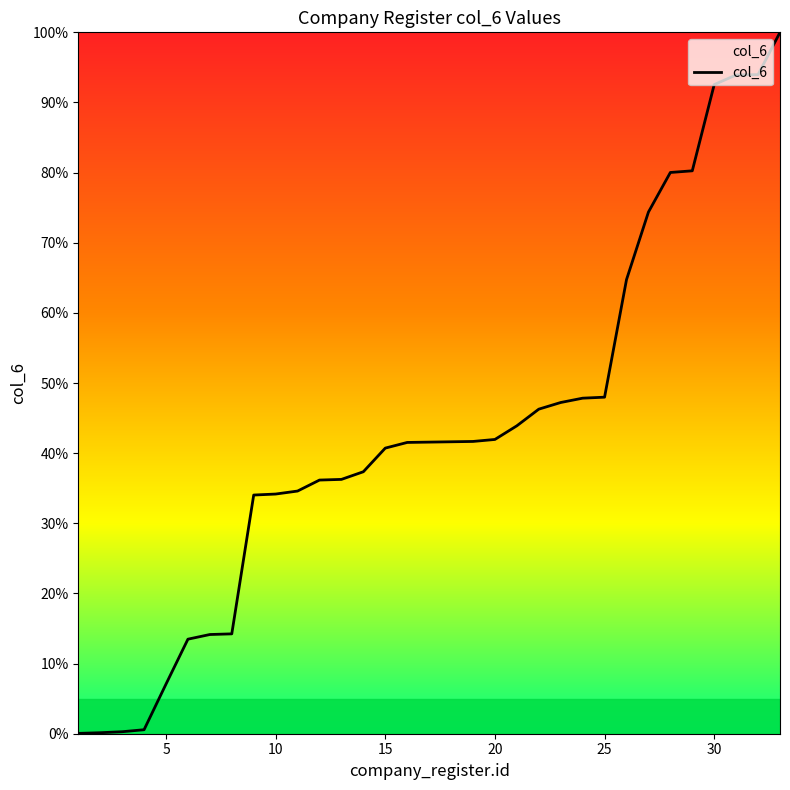

What is the difference between the second highest and minimum values?

93.9